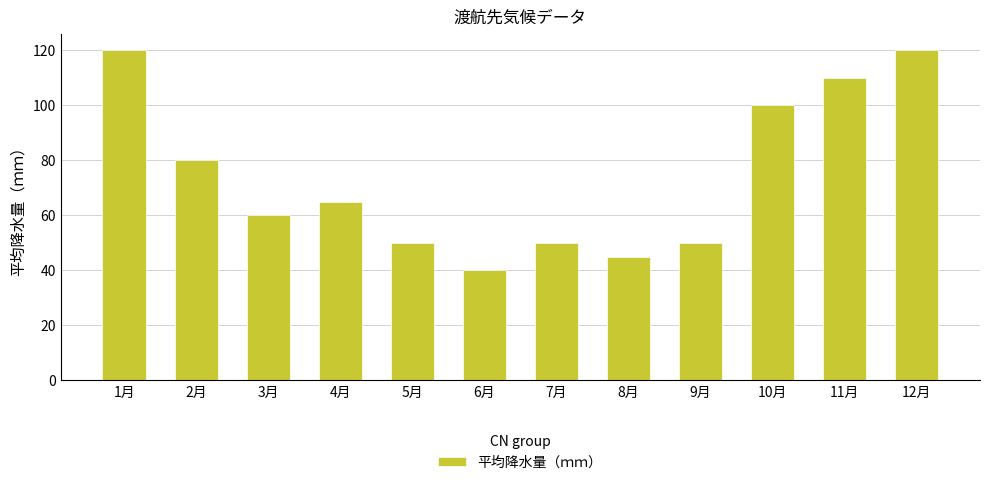

What is the sum of all values?

890